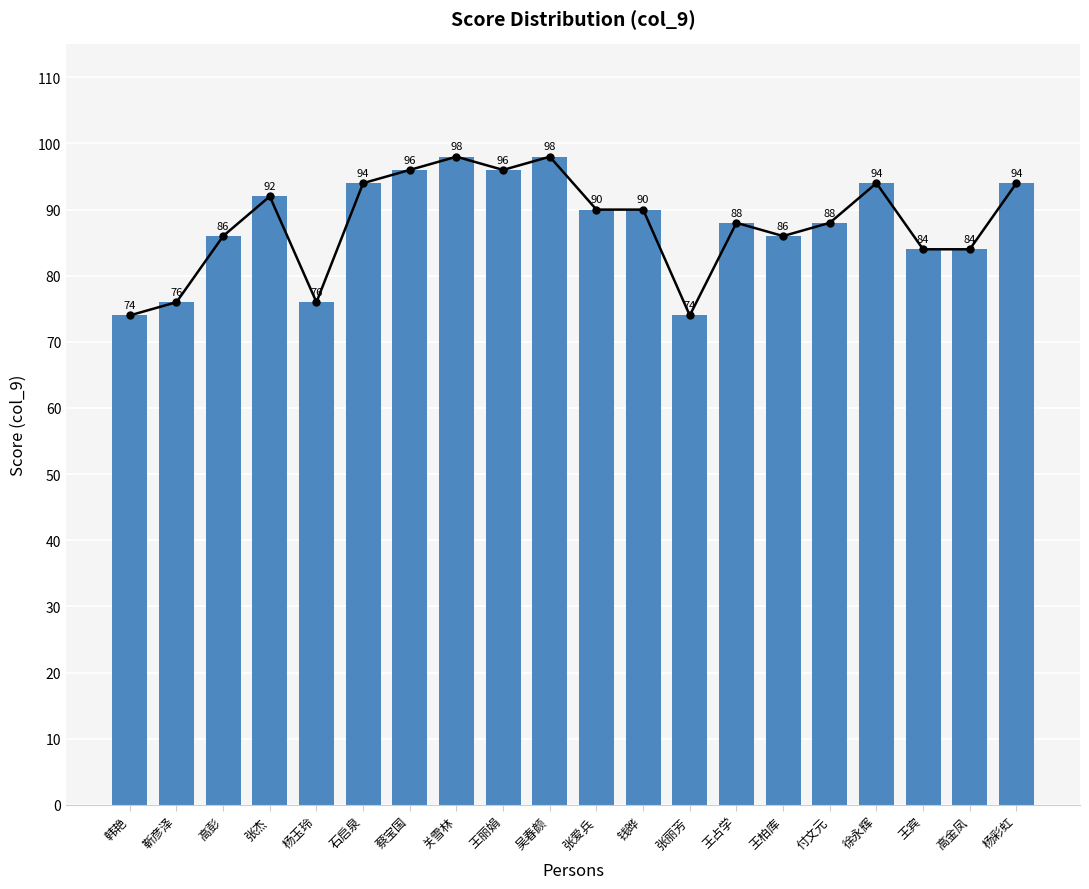

What is the change in value from 吴春颜 to 徐永辉?

-4